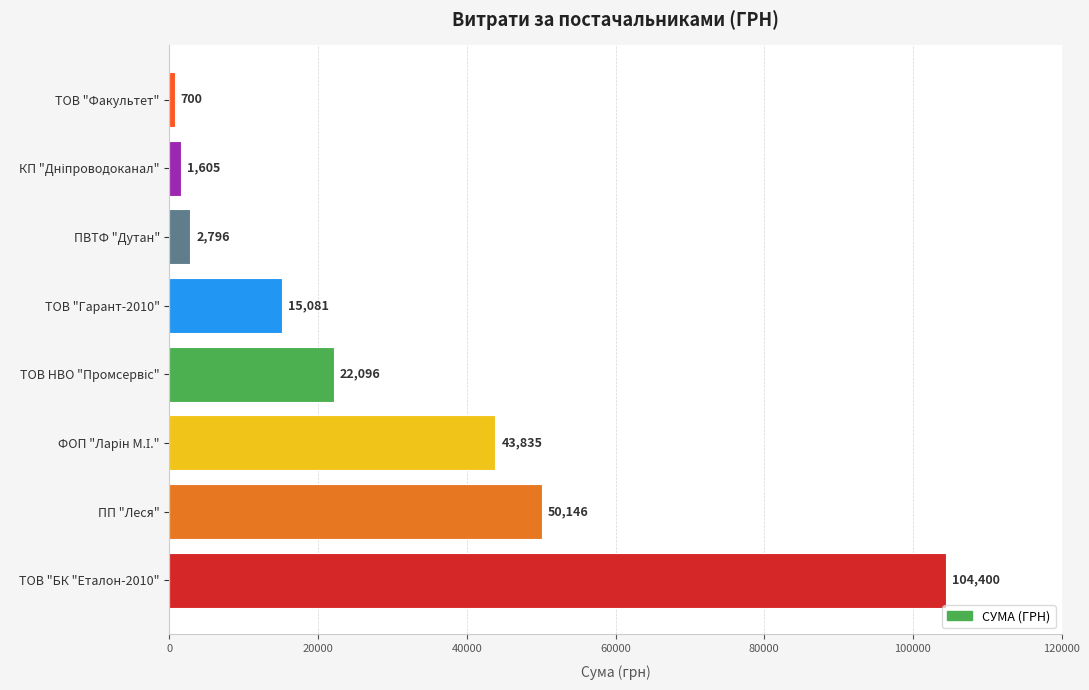

Which label corresponds to the smallest value in the chart?

ТОВ "Факультет"